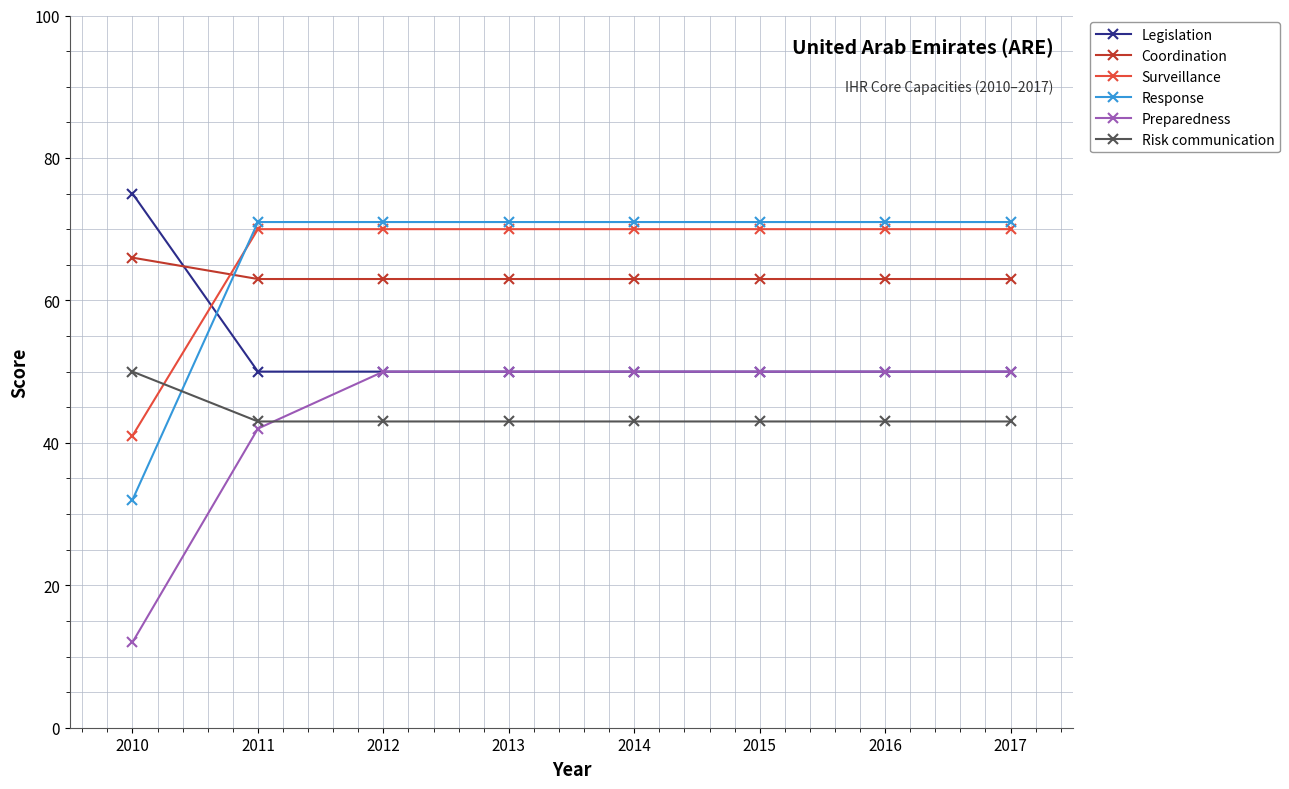

How many intersections are there between Surveillance and Risk communication?

1